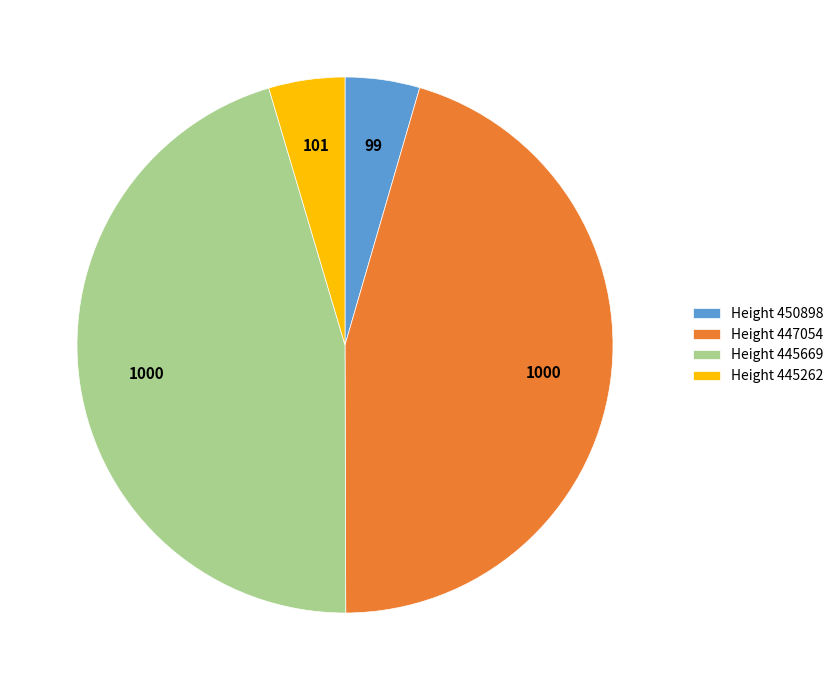

The Height 447054 slice represents 45% of the pie. True or false?

True